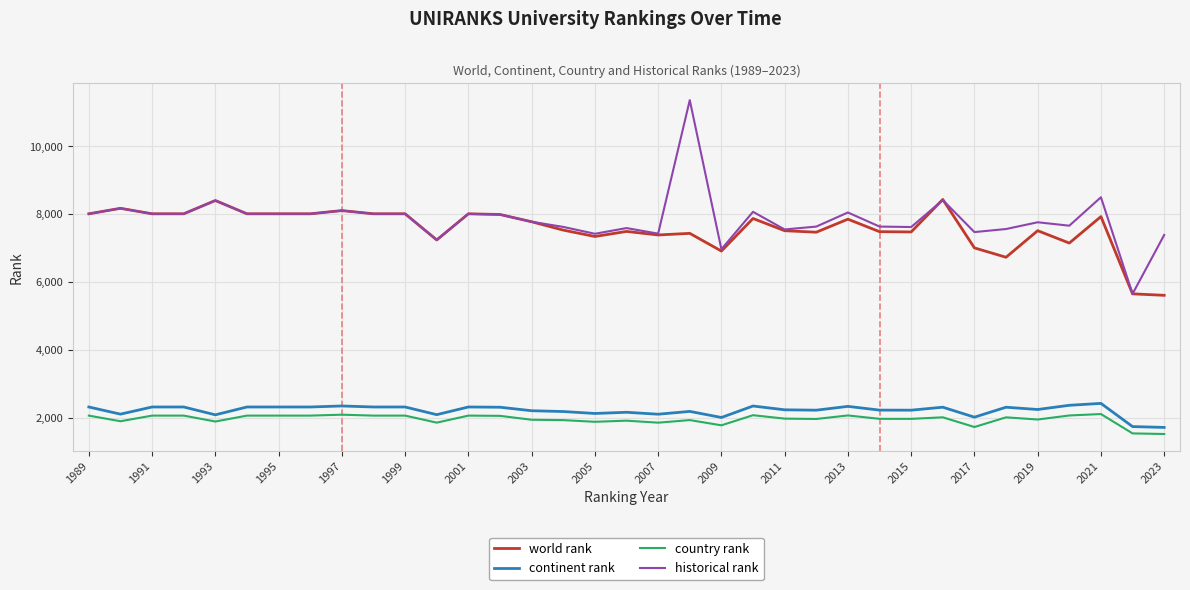

What is the lowest value of the continent rank series?

1721